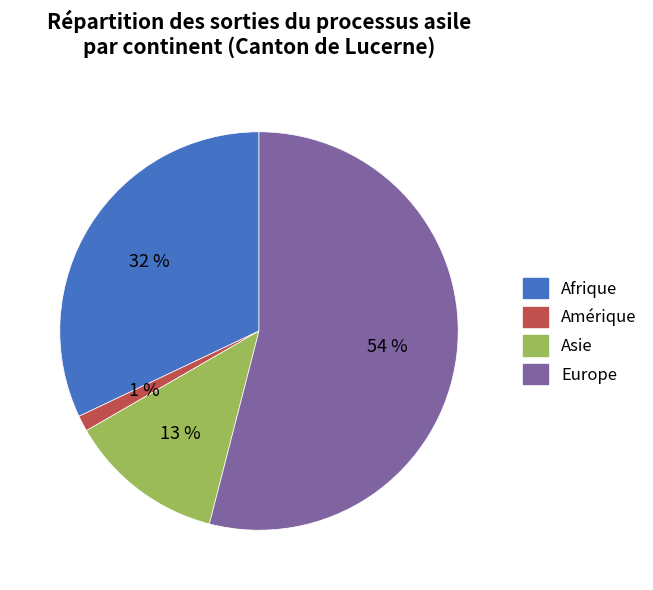

Combined, do Afrique and Asie account for over 50%?

No